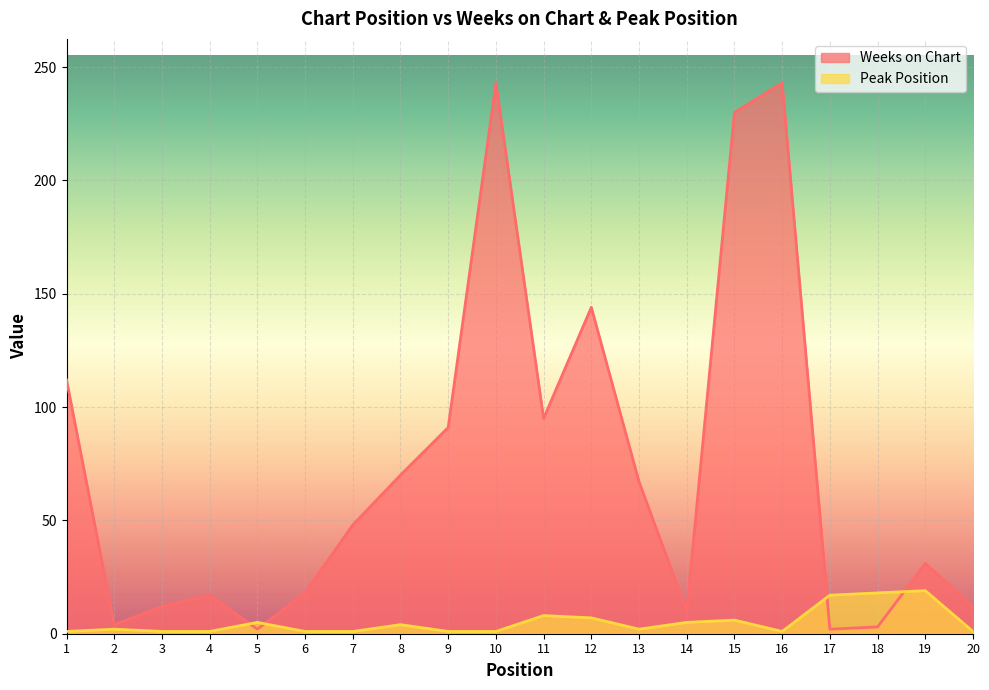

List the series in order of their peak value, lowest first.

Peak Position, Weeks on Chart